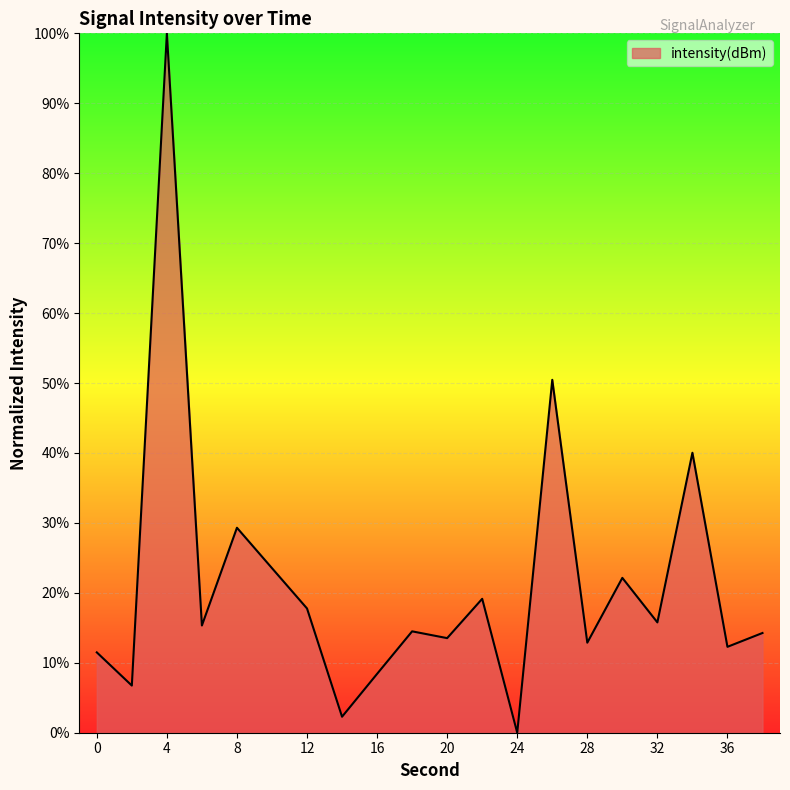

What is the difference between the maximum and minimum values?

100.0